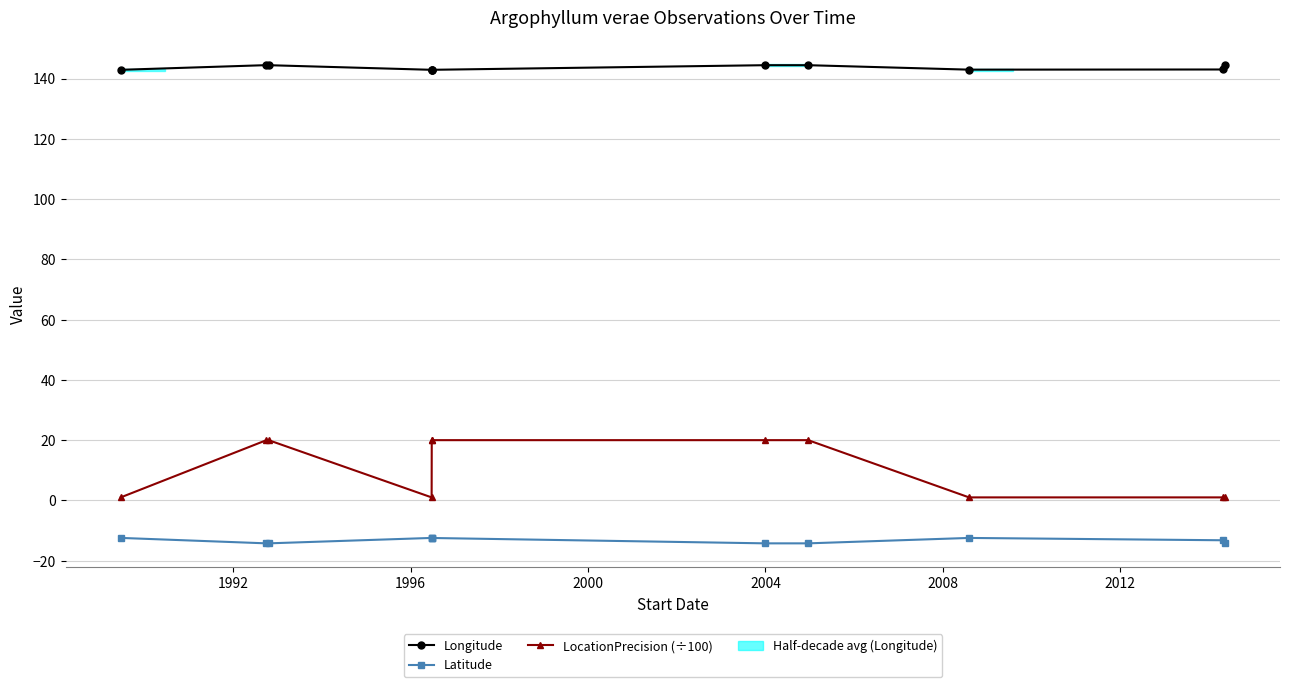

What is the maximum value shown in the chart?

144.5